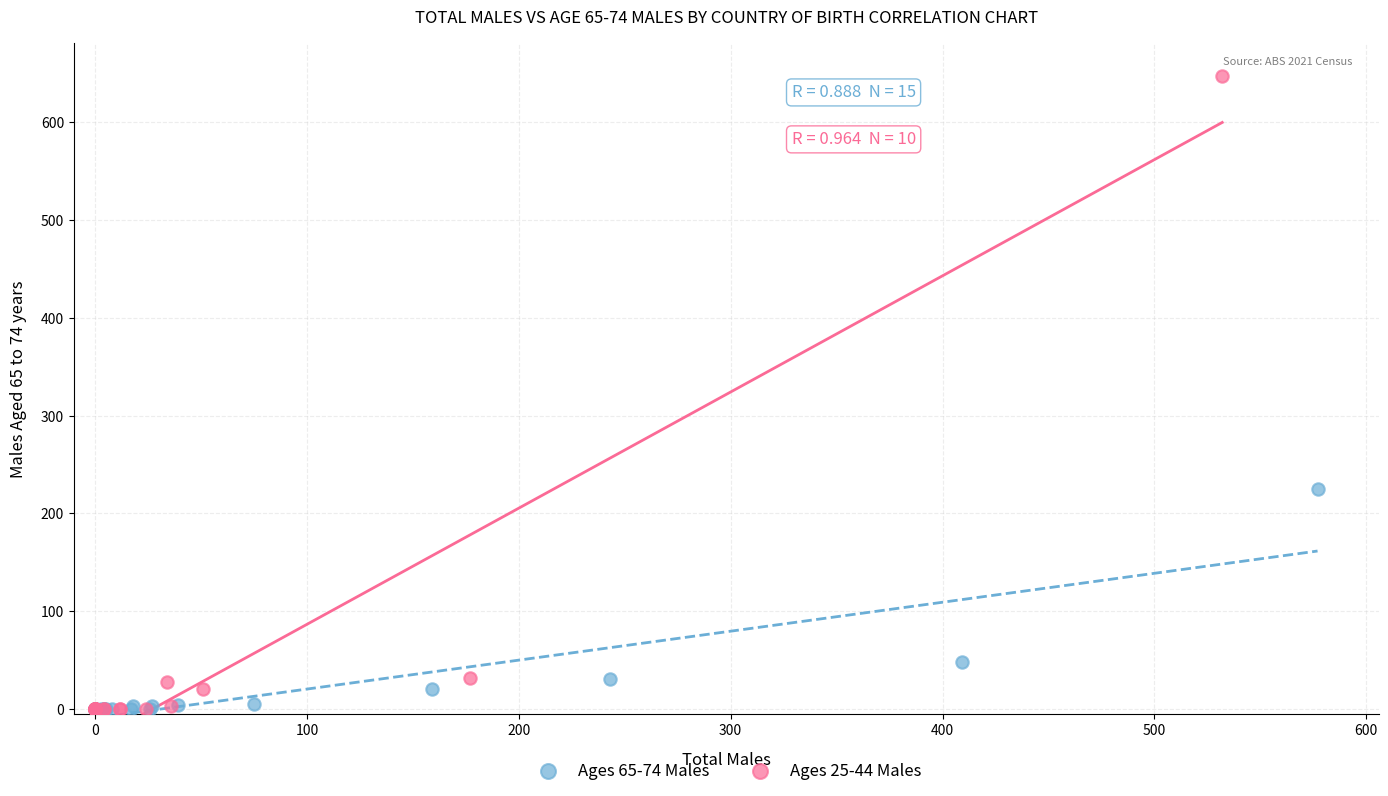

What are all the series names shown in the legend?

Ages 65-74 Males, Ages 25-44 Males